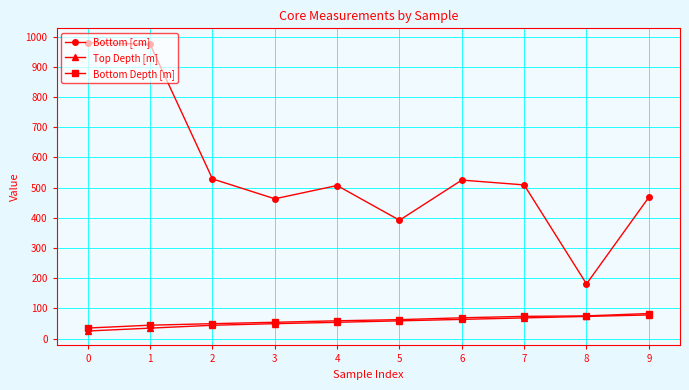

What is the total value across all series at 3?

566.2